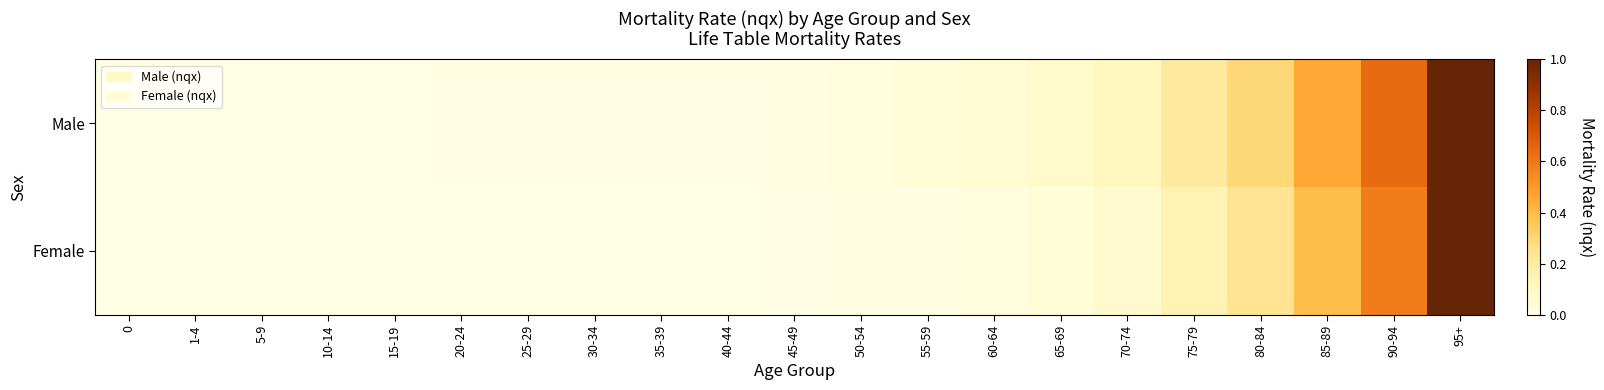

What is the greatest value displayed?

1.0